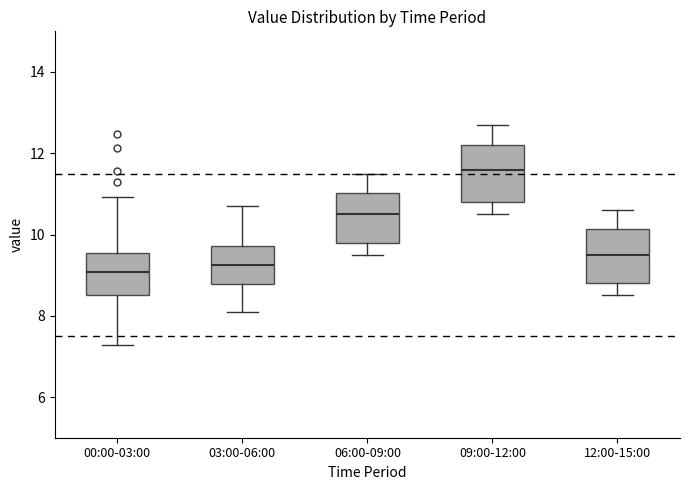

Where does the upper whisker of the box for 03:00-06:00 end on the y-axis? The values are not printed on the chart, so give them approximately, as read against the axis.

10.8